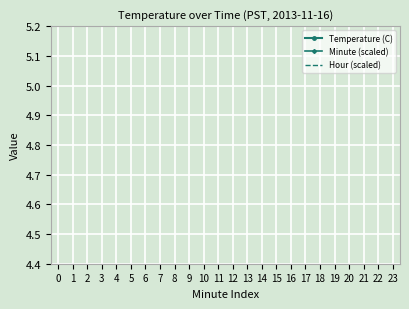

How many data points does each series have?

24